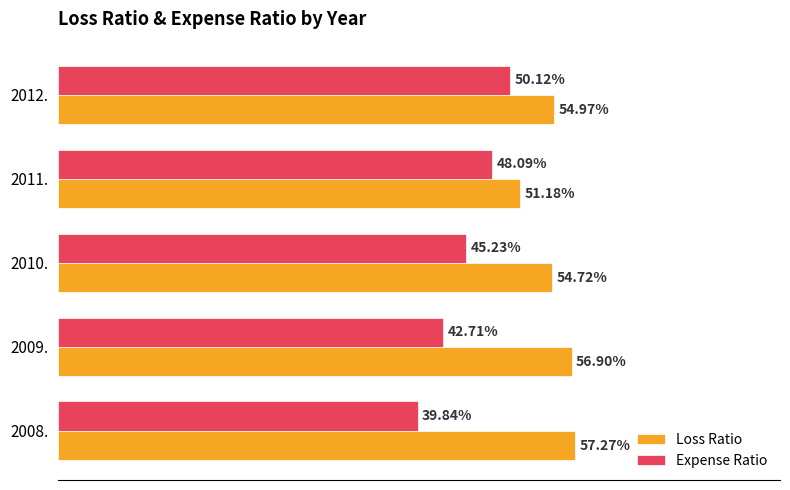

Is the value of Expense Ratio at 2008. greater than the value of Loss Ratio at 2012.?

No